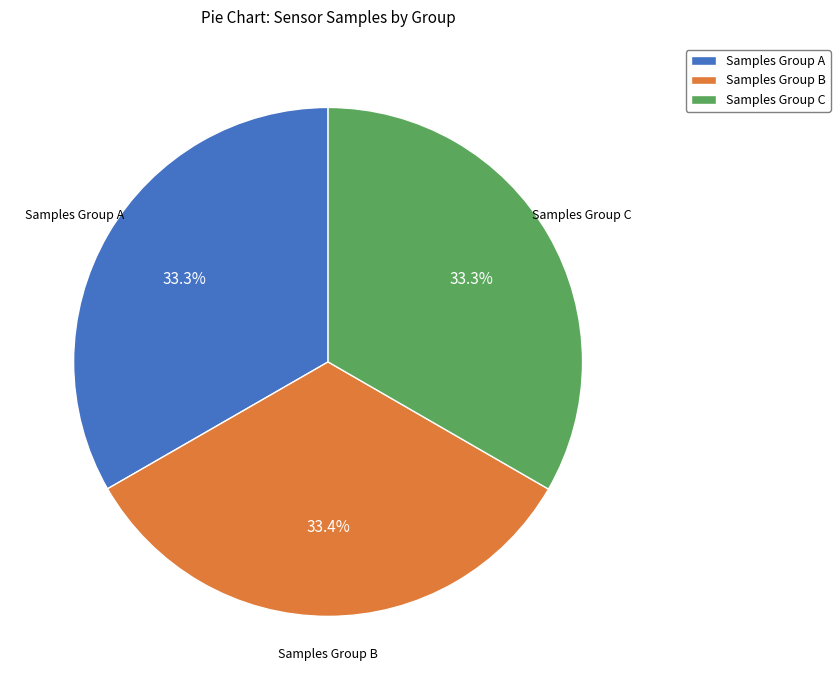

Combined, do Samples Group B and Samples Group A account for over 50%?

Yes